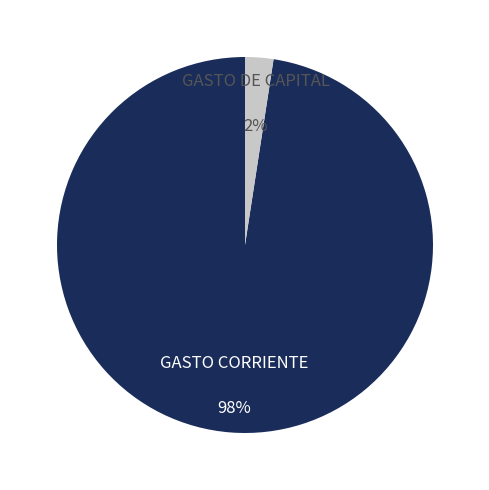

How many slices are in this pie chart?

2